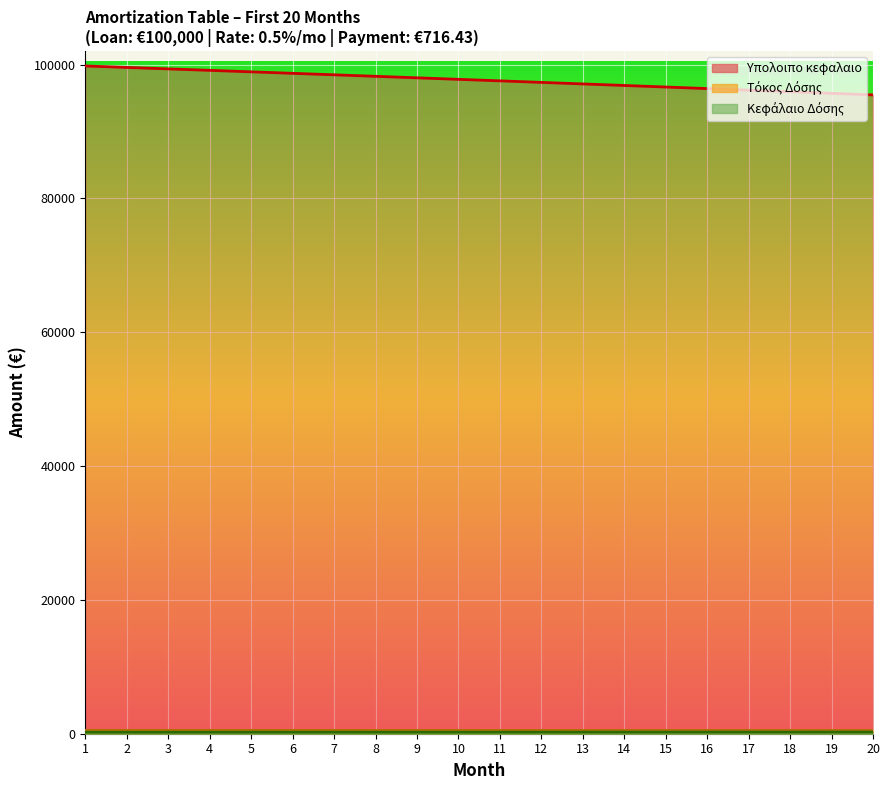

True or false: Κεφάλαιο Δόσης has more than 2 interior local peaks.

False